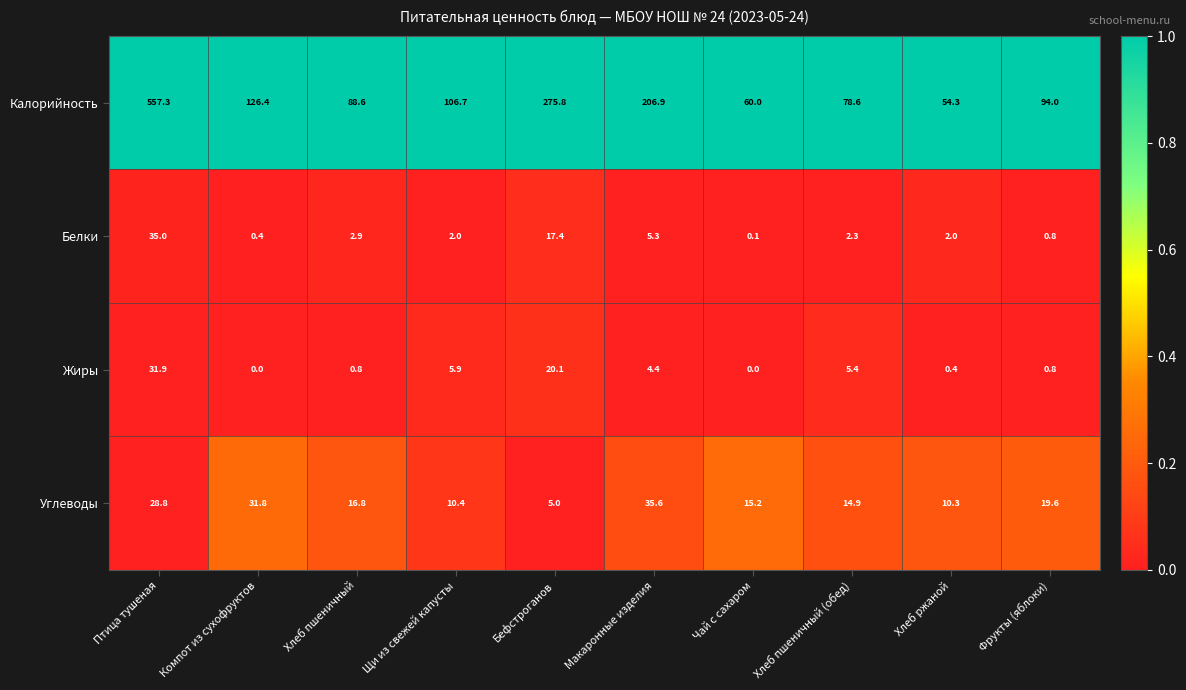

Which series has the widest spread of values?

Калорийность